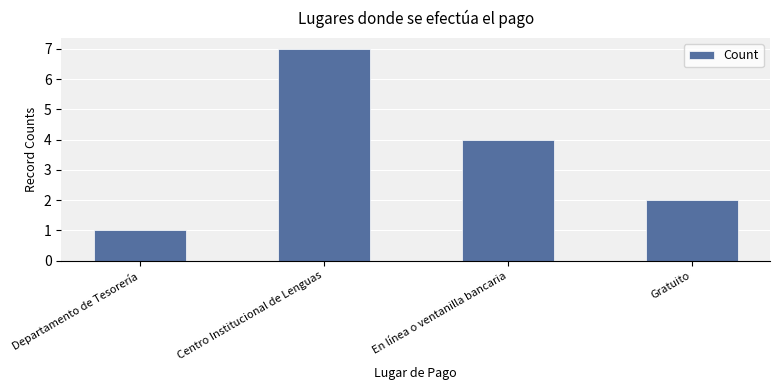

Is it true that the value at Gratuito is 2?

True